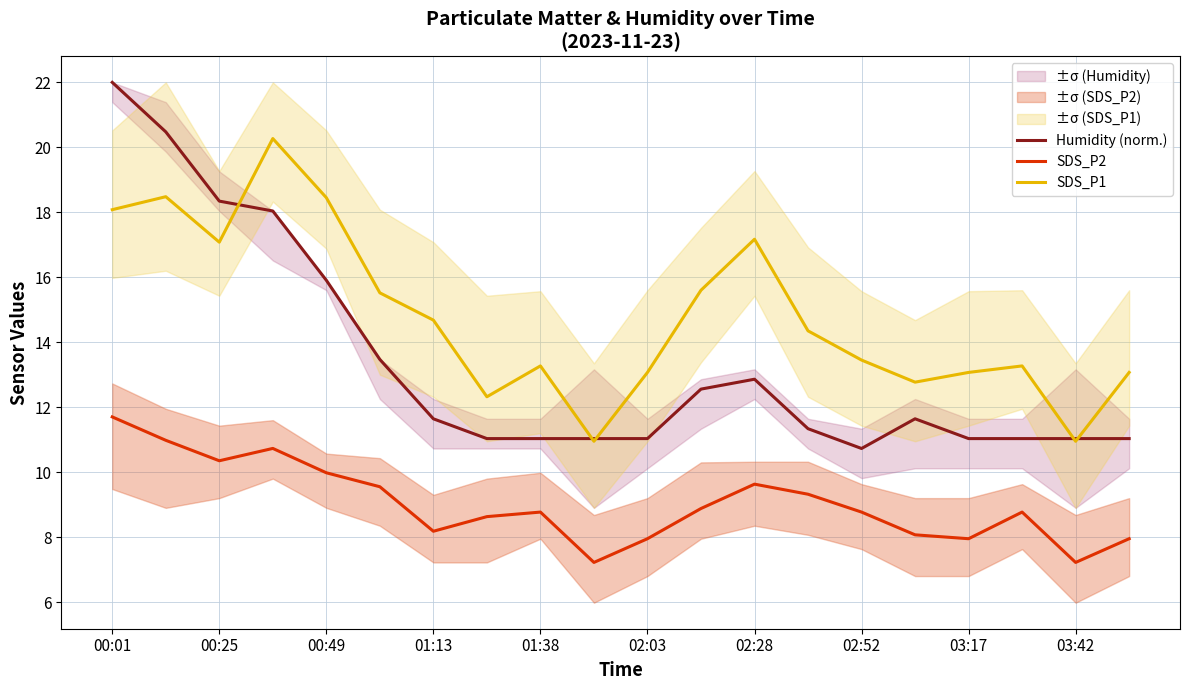

List the series in order of their overall mean, highest first.

SDS_P1, Humidity (norm.), SDS_P2